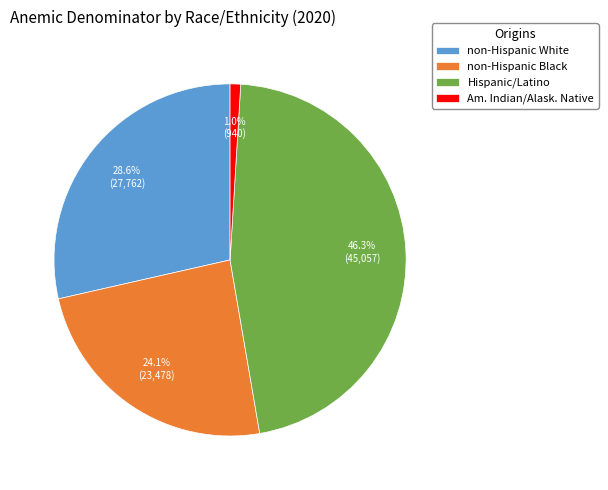

How many segments does this pie chart have?

4